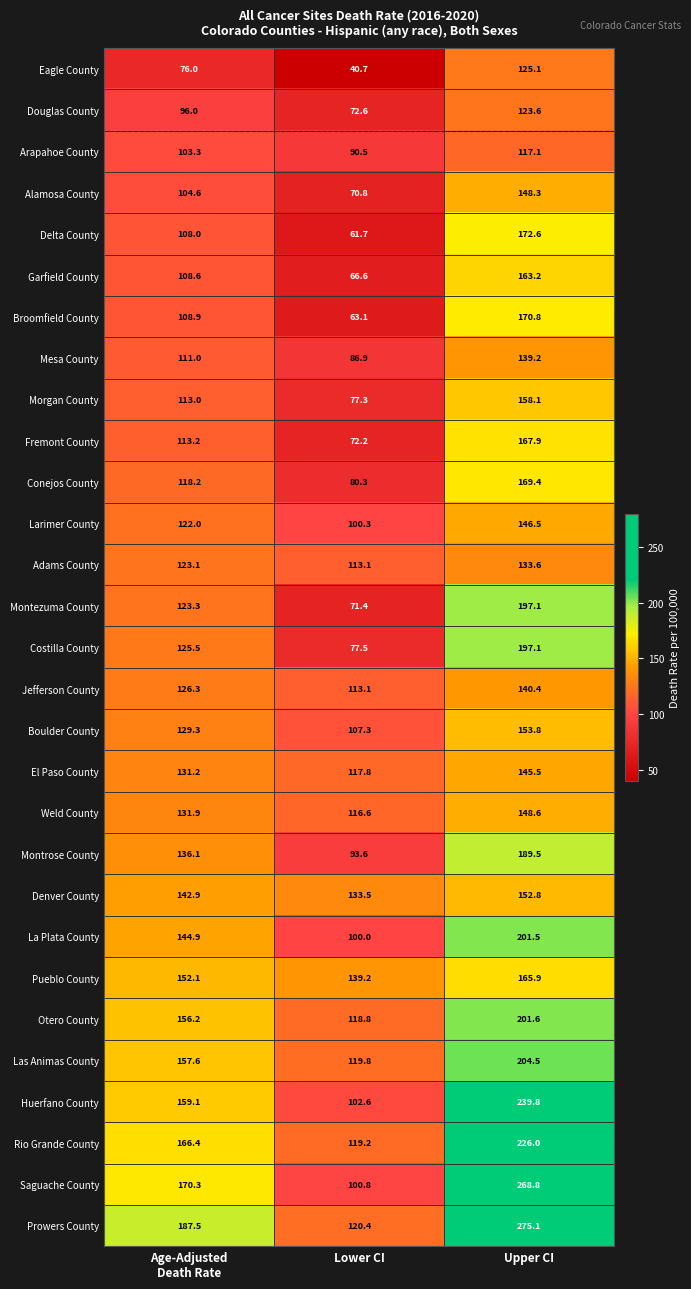

True or false: Arapahoe County has a value of 90.5 at Lower CI.

True